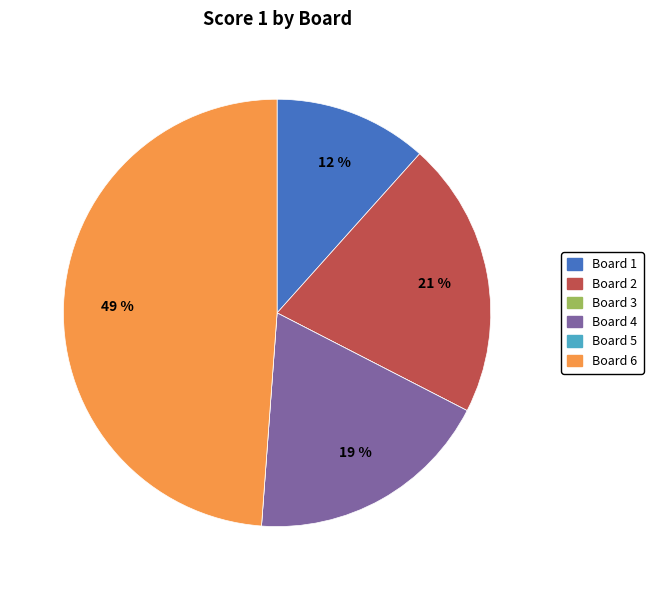

To the nearest percent, what is the difference between the largest and smallest slice percentages?

49%